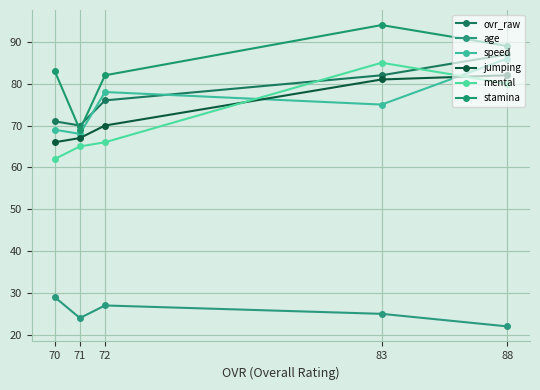

Which series has the largest total across all categories?

stamina